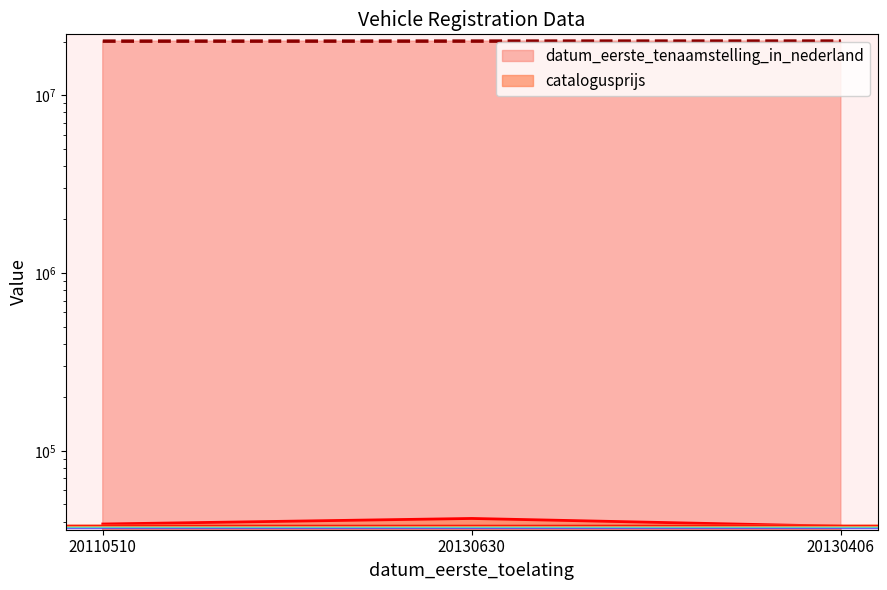

What is the value of the datum_eerste_tenaamstelling_in_nederland point at the 3rd from the left?

20160407